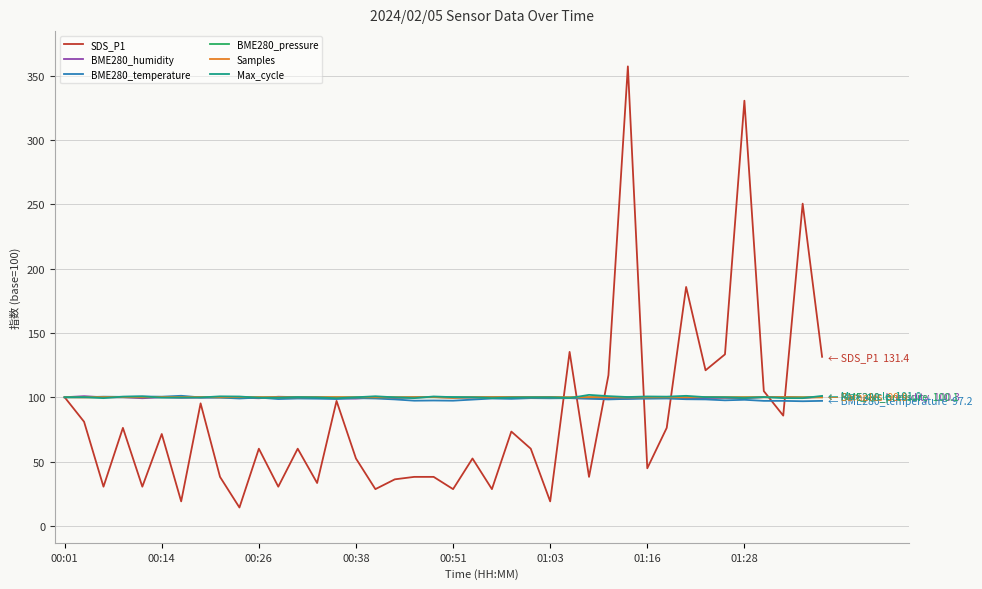

What is the average value of the BME280_temperature series?

98.8